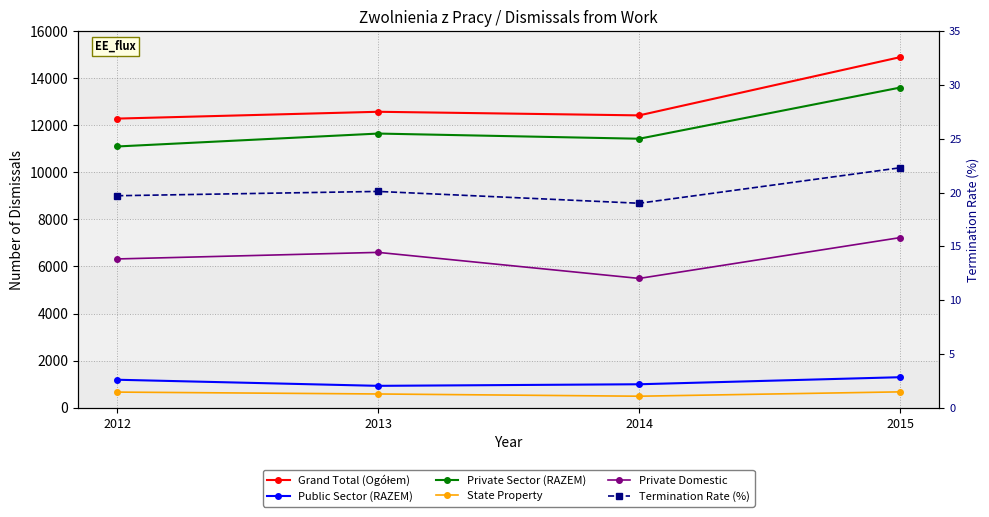

What is the spread (max minus min) of values at 2013?

12553.9